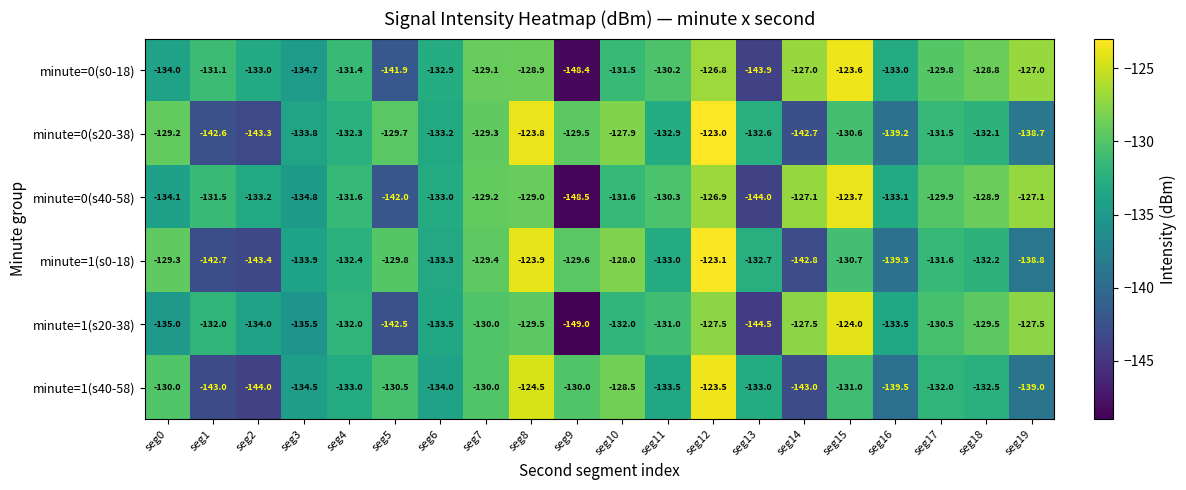

What is the difference between the minute=0(s20-38) values at seg11 and seg1?

9.7